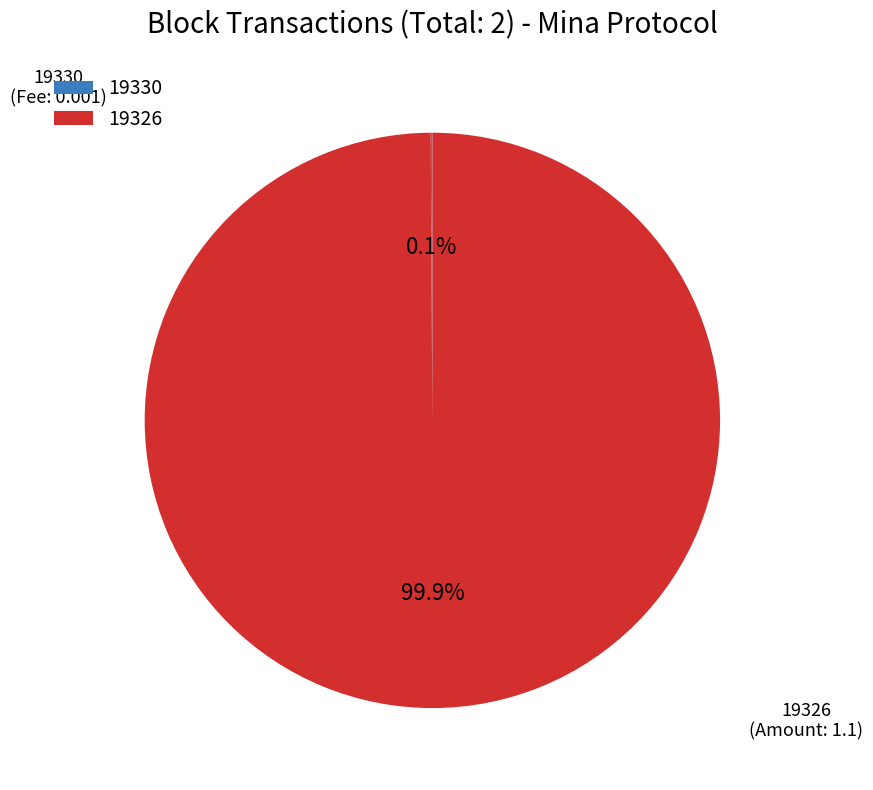

Is it true that 19326 is 94% of the pie?

False